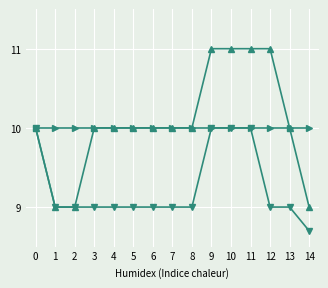

What is the total value across all series at 7?

29.0